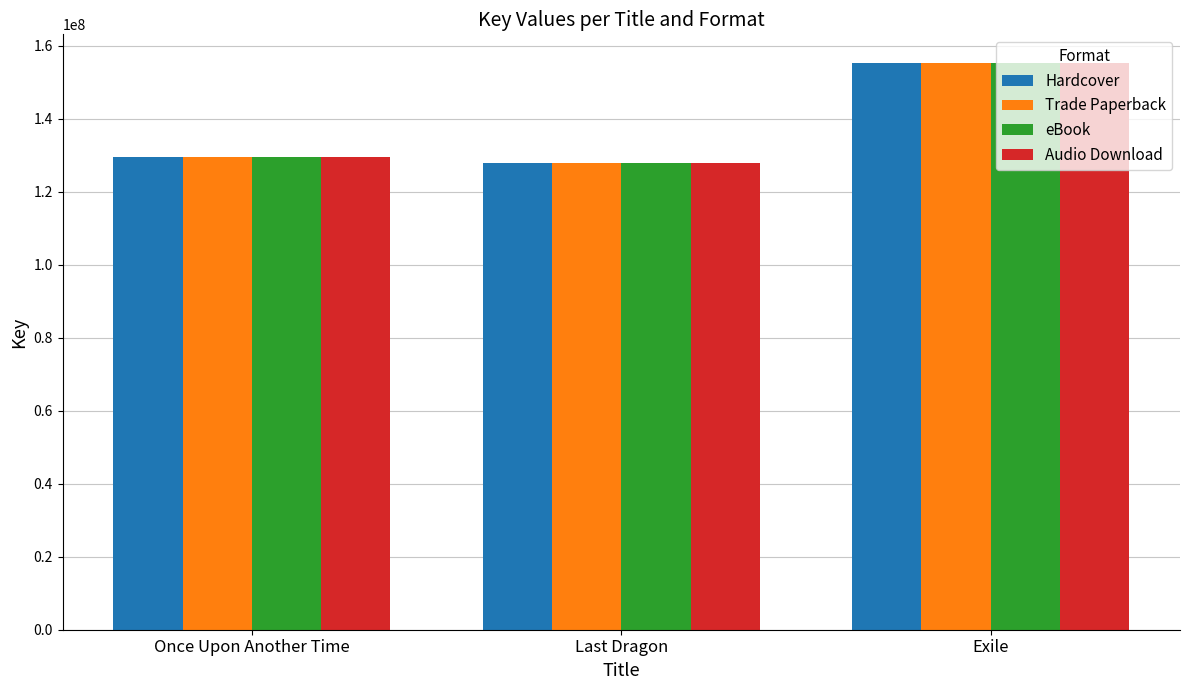

Which label corresponds to the smallest value in the chart?

Last Dragon